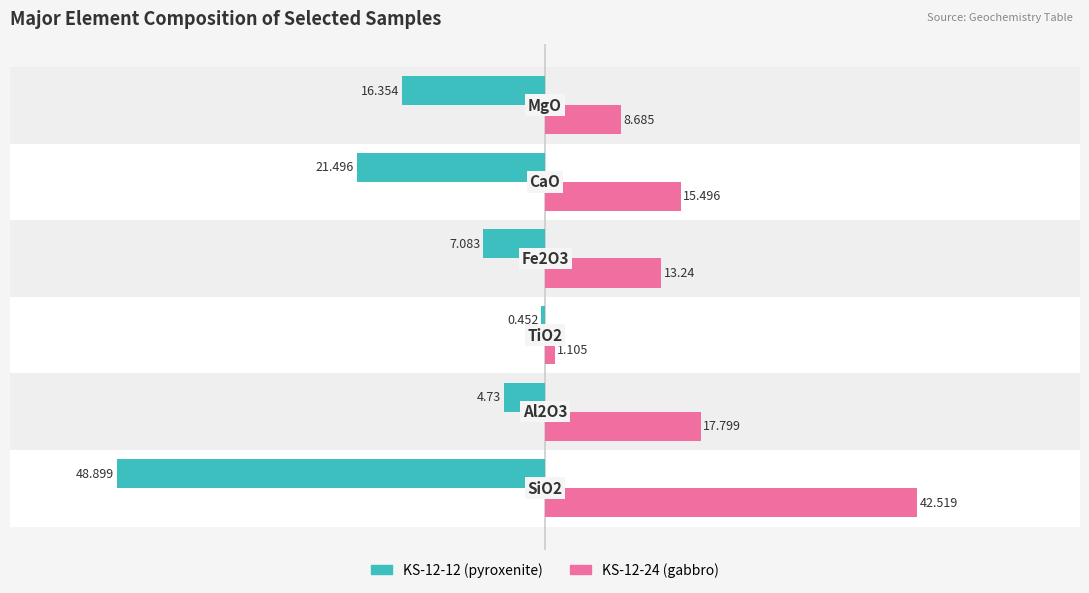

Reading left to right, extract all data points from this chart.

KS-12-12 (pyroxenite): -48.9	-4.7	-0.5	-7.1	-21.5	-16.4
KS-12-24 (gabbro): 42.5	17.8	1.1	13.2	15.5	8.7